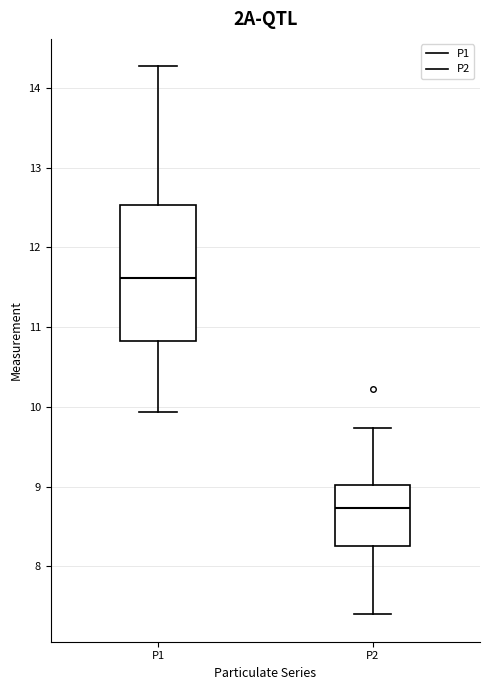

Which box is the tallest, from its lower edge to its upper edge?

P1